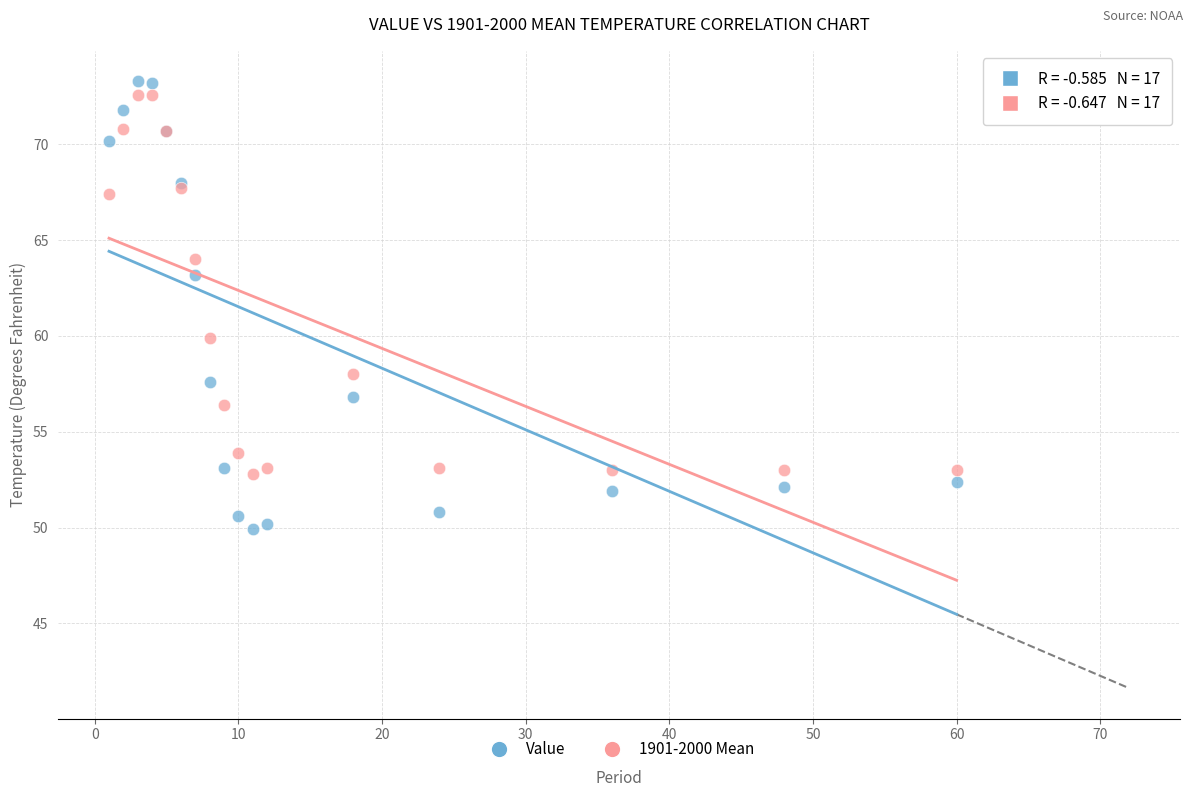

Which series reaches the maximum Y coordinate?

Value